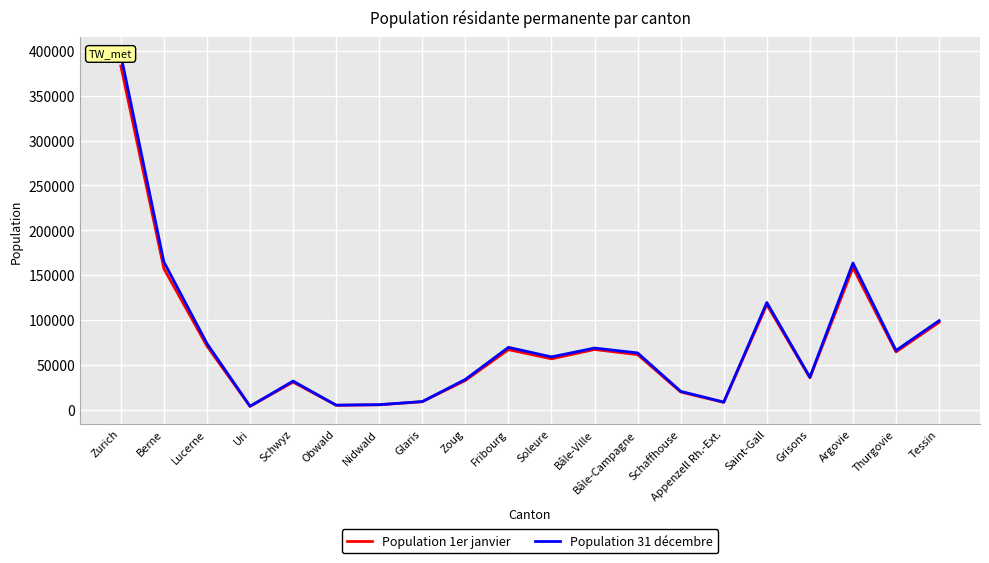

Rank the series by their average value, from lowest to highest.

Population 1er janvier, Population 31 décembre